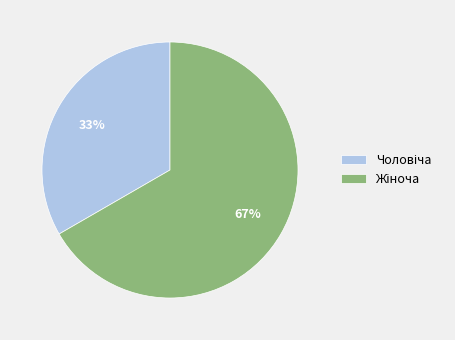

Is there any slice that represents more than half of the pie?

Yes